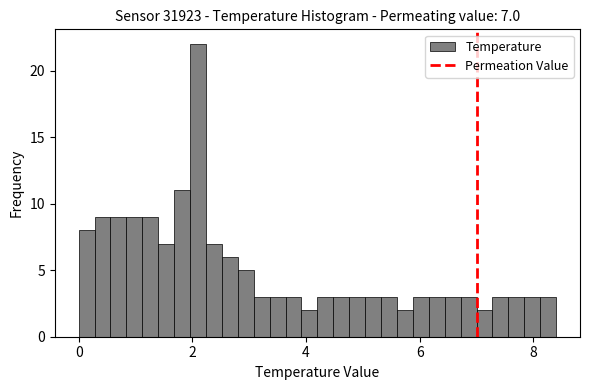

Read against the x-axis, roughly where is the centre of the tallest bar?

2.2